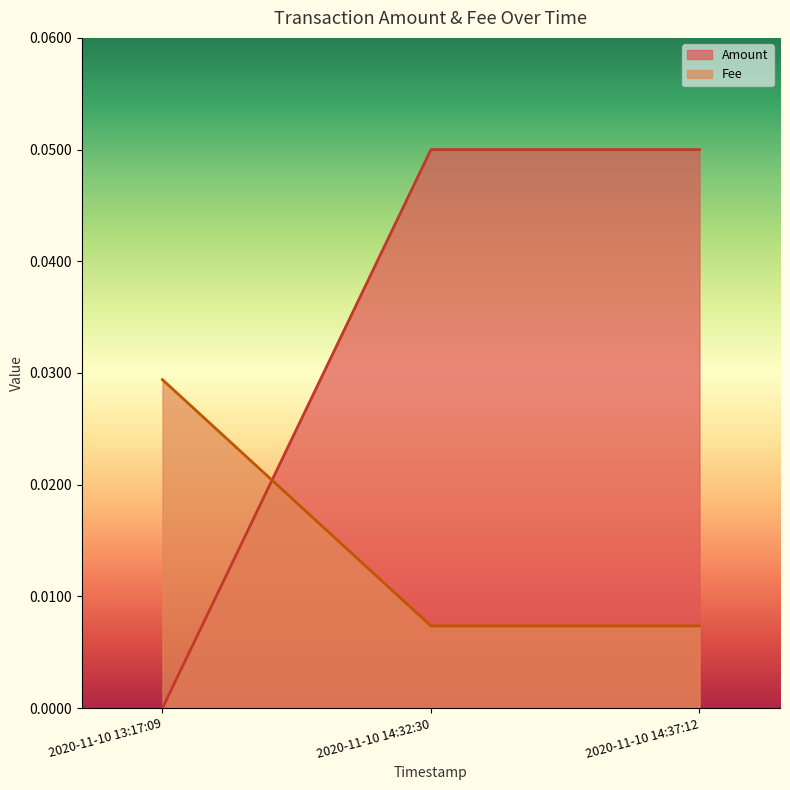

Which has a higher value, 2020-11-10 13:17:09 or 2020-11-10 14:37:12?

2020-11-10 14:37:12